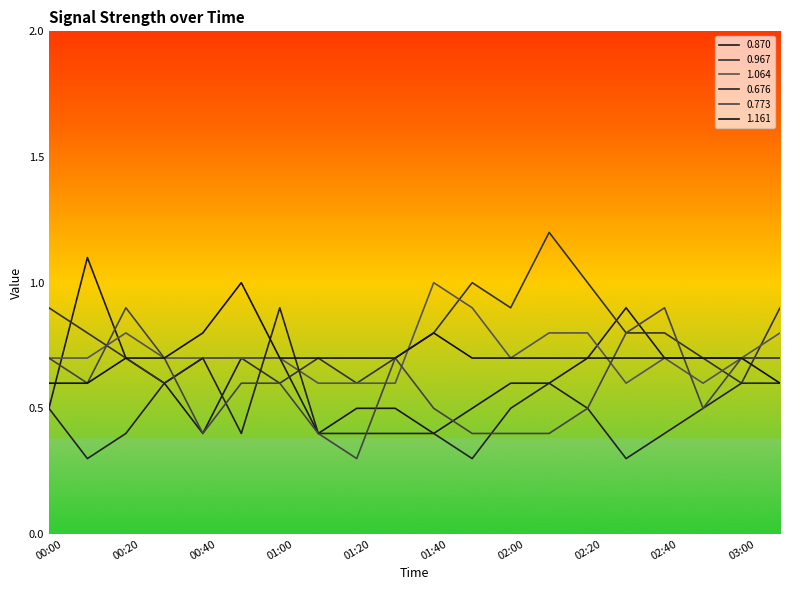

Reading left to right, what are all the values shown in this chart?

0.870: 0.5	1.1	0.7	0.6	0.4	0.7	0.7	0.4	0.5	0.5	0.4	0.5	0.6	0.6	0.7	0.9	0.7	0.7	0.7	0.7
0.967: 0.9	0.8	0.7	0.6	0.7	0.7	0.6	0.7	0.6	0.7	0.8	1.0	0.9	1.2	1.0	0.8	0.8	0.7	0.6	0.9
1.064: 0.7	0.7	0.8	0.7	0.7	0.7	0.7	0.6	0.6	0.6	1.0	0.9	0.7	0.8	0.8	0.6	0.7	0.6	0.7	0.8
0.676: 0.5	0.3	0.4	0.6	0.7	0.4	0.9	0.4	0.4	0.4	0.4	0.3	0.5	0.6	0.5	0.3	0.4	0.5	0.6	0.6
0.773: 0.7	0.6	0.9	0.7	0.4	0.6	0.6	0.4	0.3	0.7	0.5	0.4	0.4	0.4	0.5	0.8	0.9	0.5	0.7	0.7
1.161: 0.6	0.6	0.7	0.7	0.8	1.0	0.7	0.7	0.7	0.7	0.8	0.7	0.7	0.7	0.7	0.7	0.7	0.7	0.7	0.6